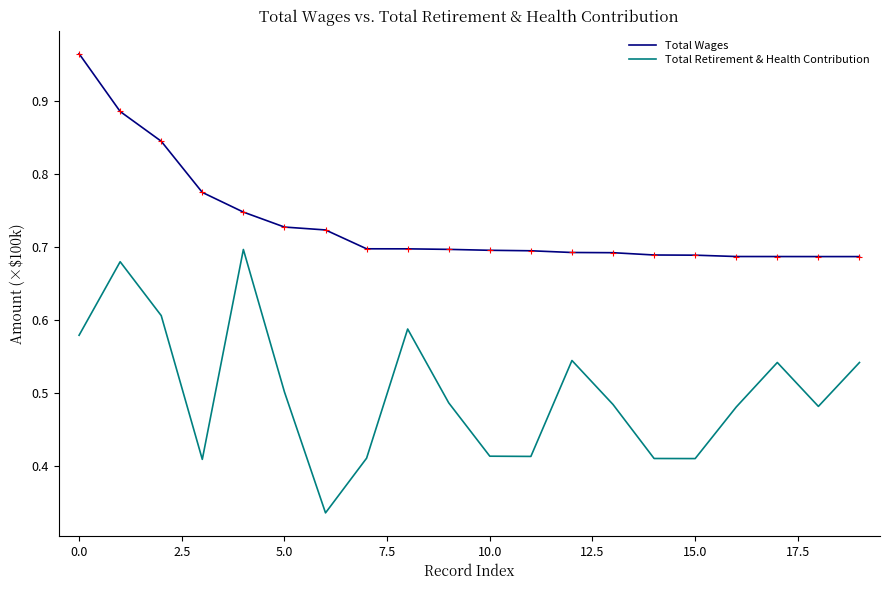

True or false: Total Wages and Total Retirement & Health Contribution intersect in this chart.

False